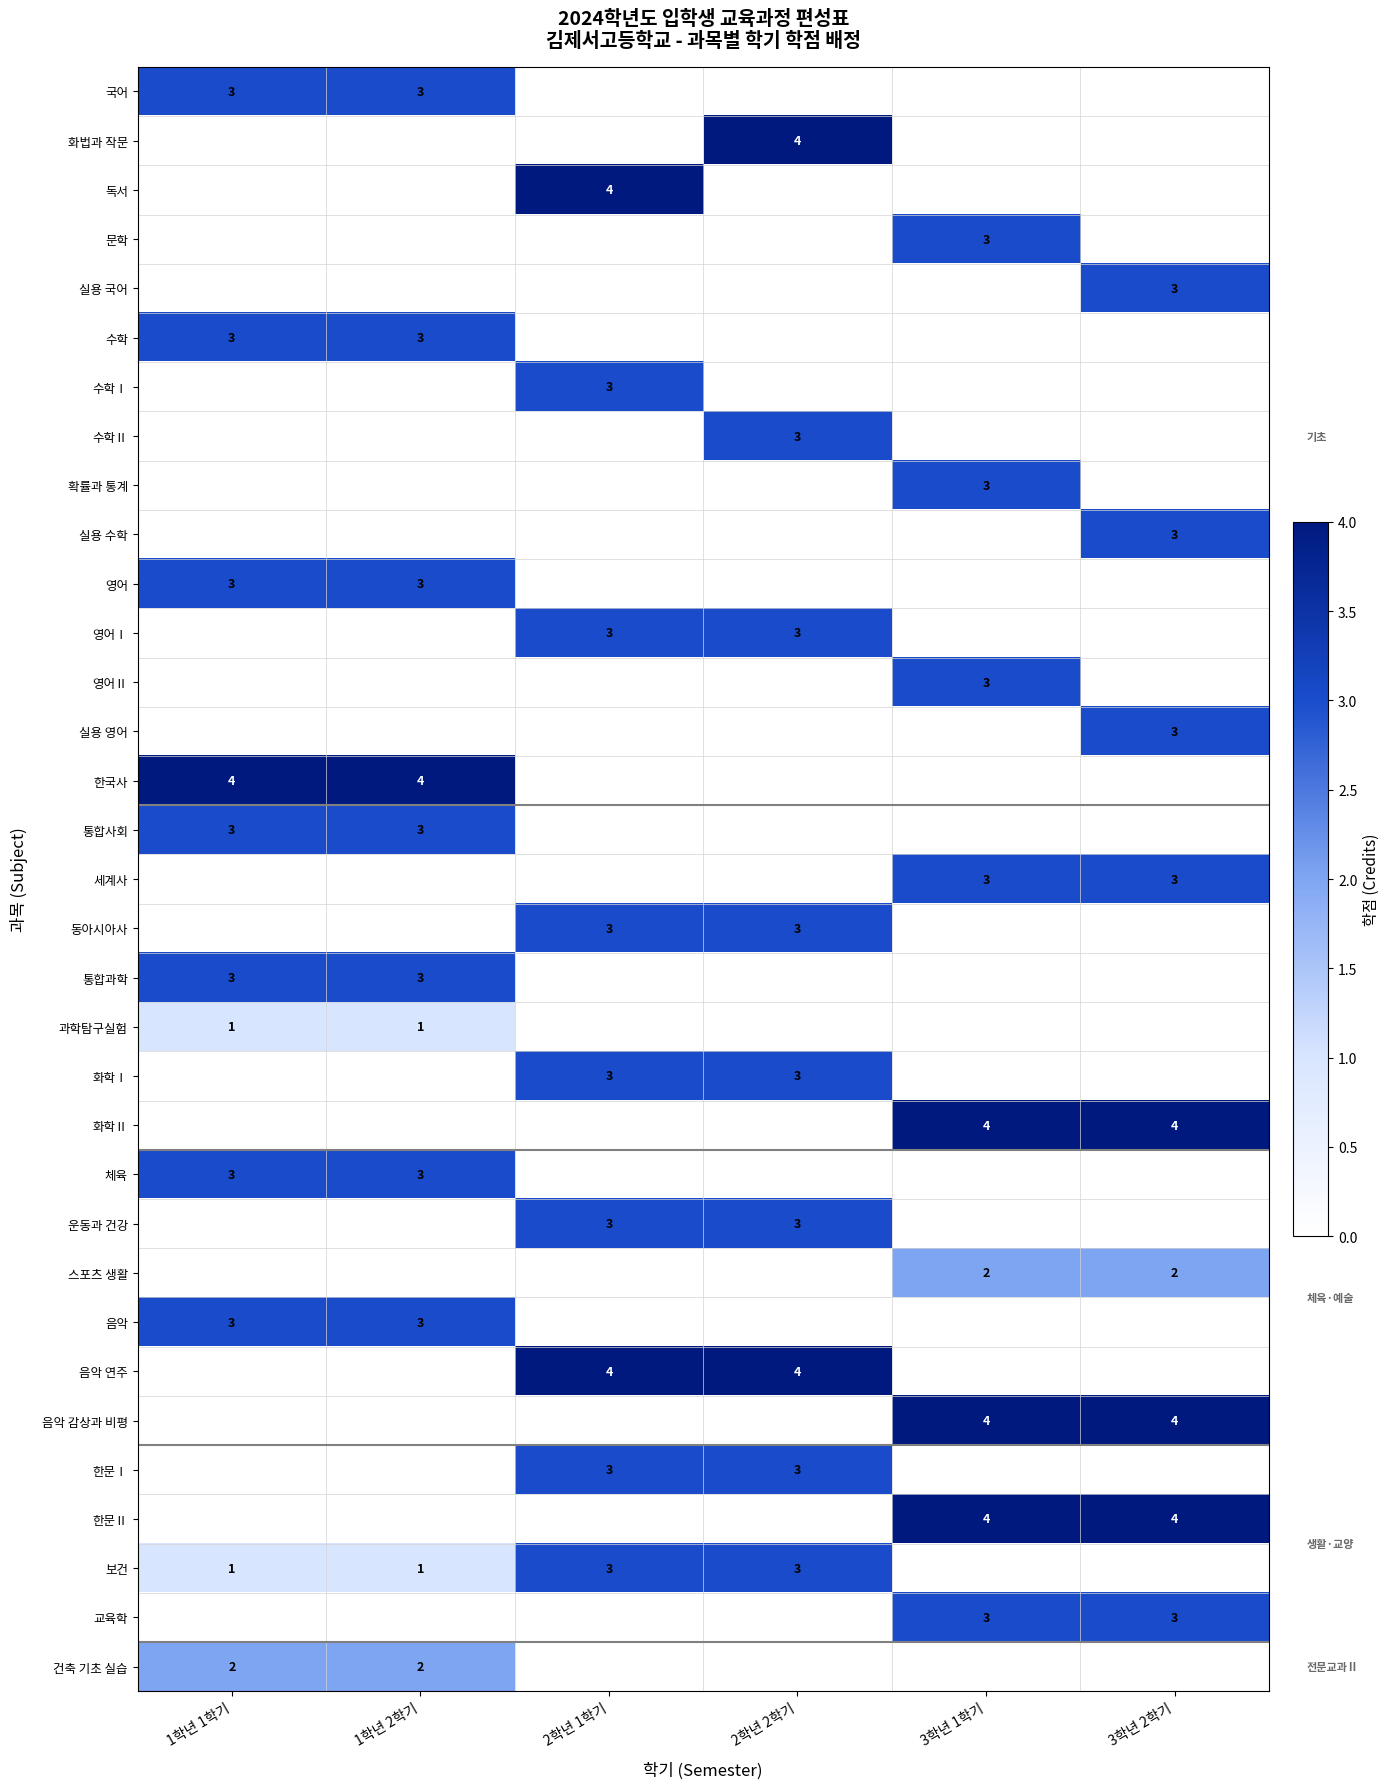

What is the sum of the 체육 values at 1학년 1학기 and 1학년 2학기?

6